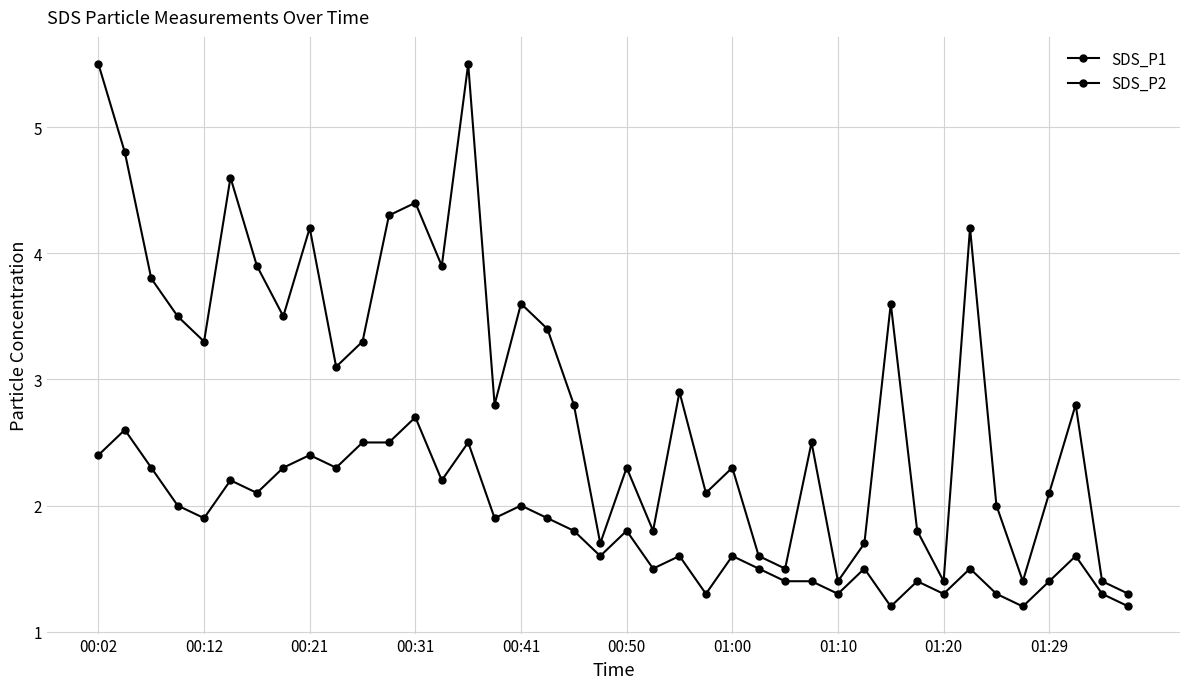

Is this an area chart (filled region under the line)?

No